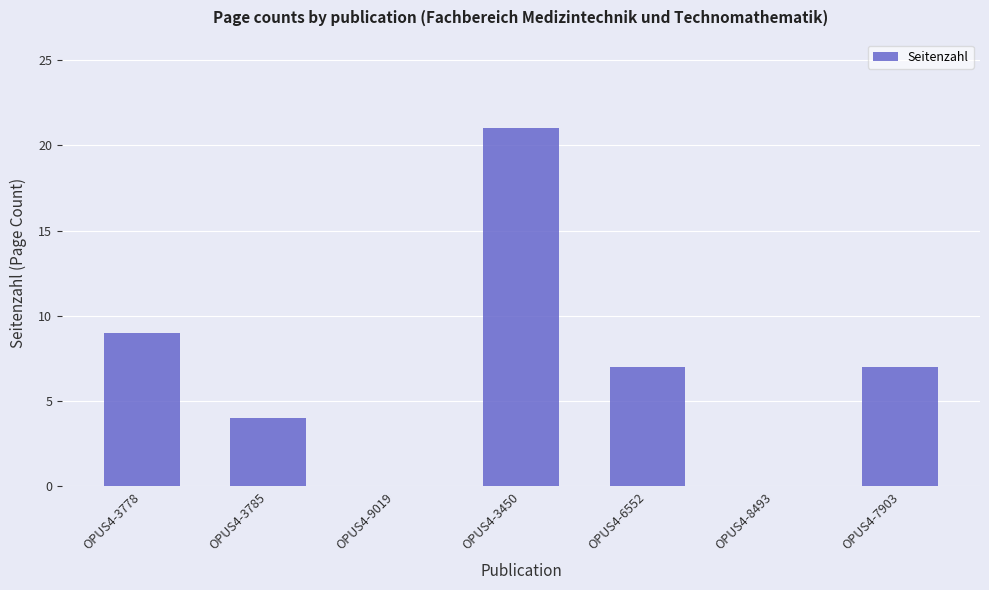

Reading left to right, what are all the values shown in this chart?

9	4	0	21	7	0	7